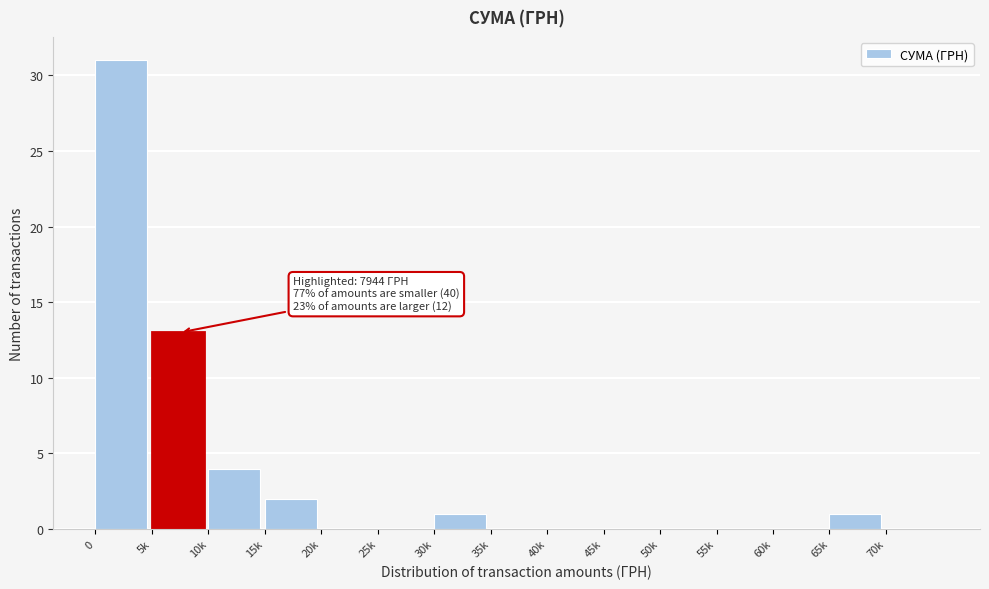

Reading left to right, extract all data points from this chart.

0=31	5k=13	10k=4	15k=2	20k=0	25k=0	30k=1	35k=0	40k=0	45k=0	50k=0	55k=0	60k=0	65k=1	70k=0